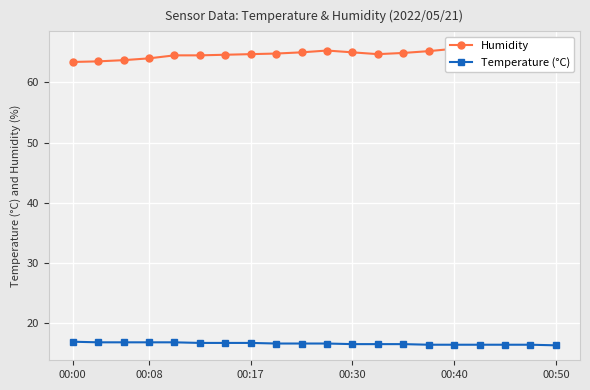

Count the Temperature (°C) values in the range 16 to 17.

20